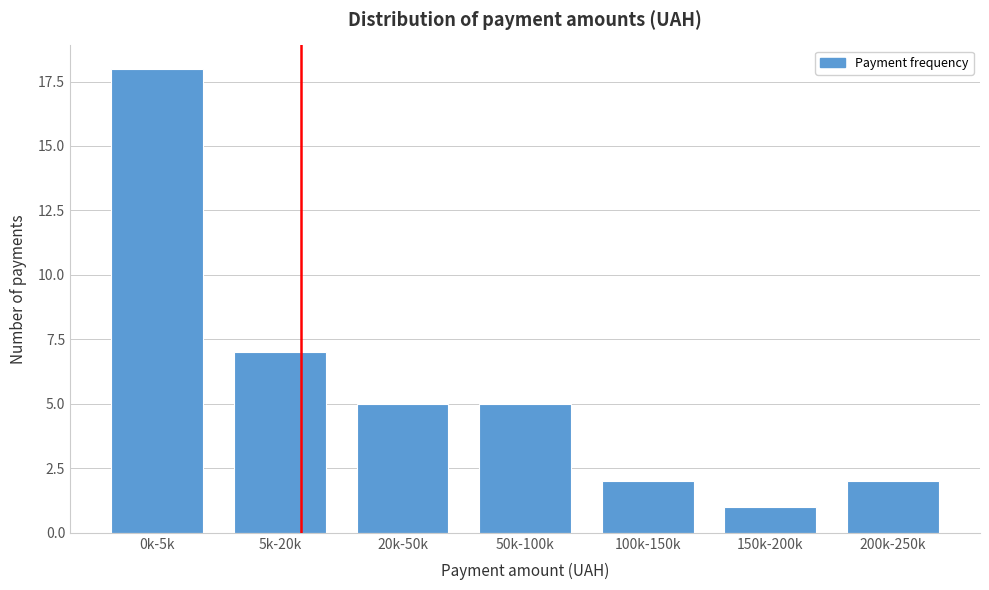

Reading right to left, list all the values displayed in this chart.

2	1	2	5	5	7	18